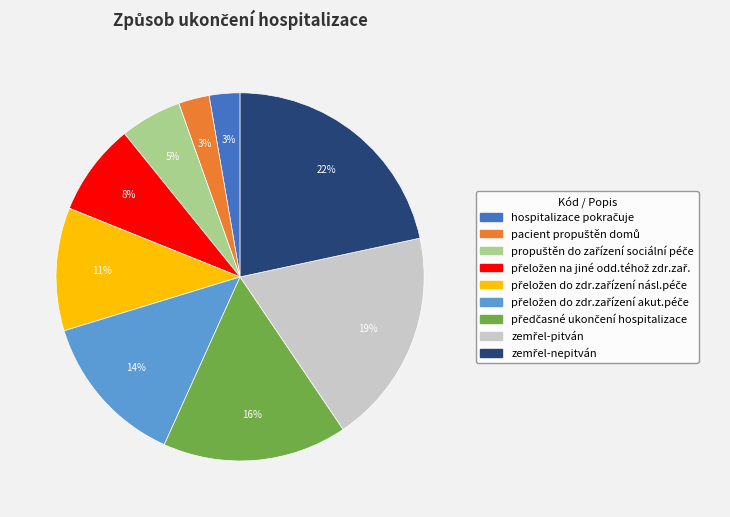

To the nearest percent, what is the difference between the largest and smallest slice percentages?

19%